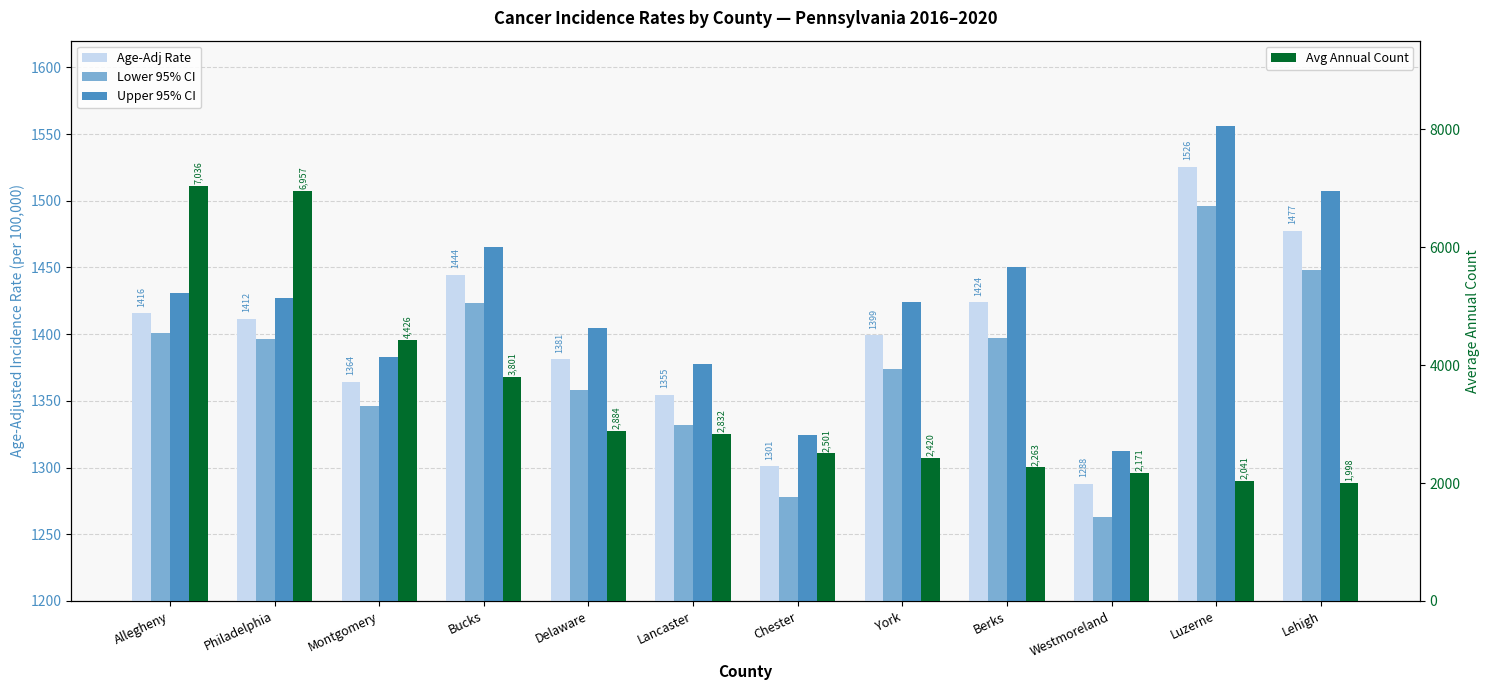

What are all the series names shown in the legend?

Age-Adj Rate, Lower 95% CI, Upper 95% CI, Avg Annual Count